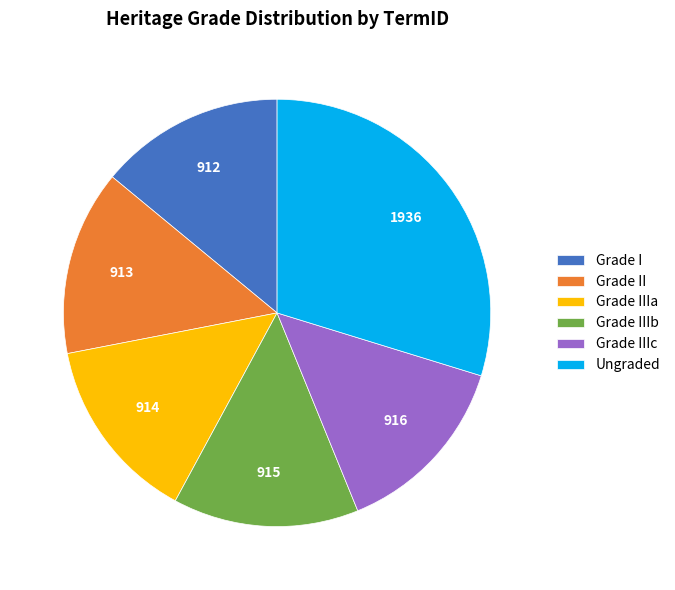

What is the ratio of the value at Grade IIIc to the value at Grade II?

1.0